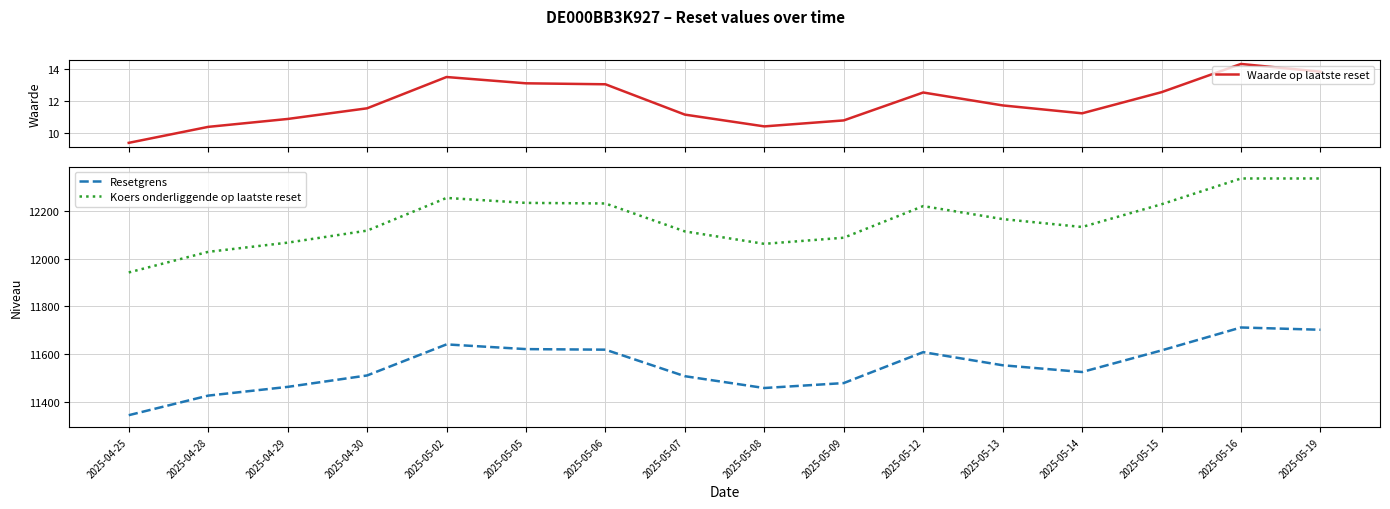

What is the value of the Koers onderliggende op laatste reset point at the 2nd from the left?

12028.2